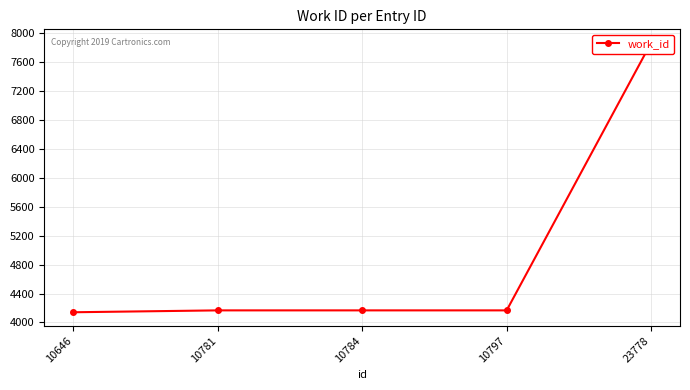

Count the number of categories in the chart.

5